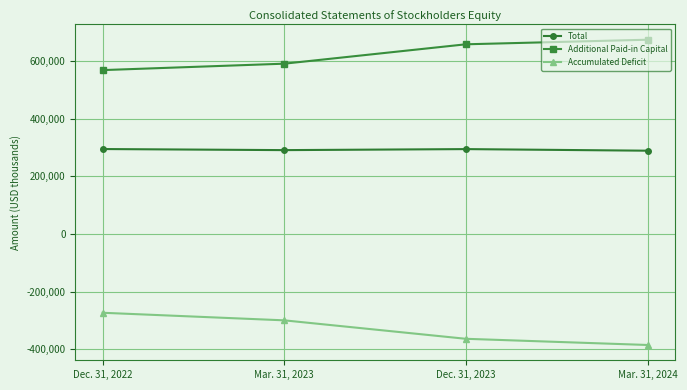

True or false: Accumulated Deficit and Total cross at least once.

False